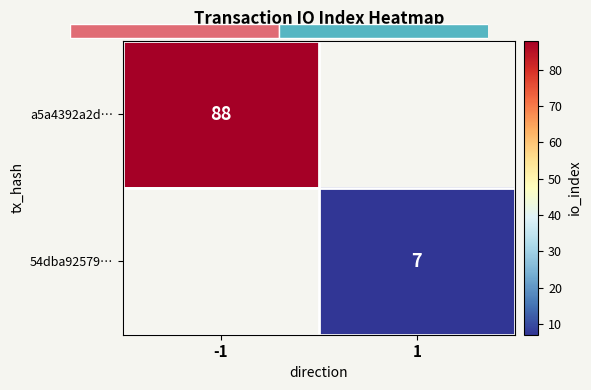

The value of a5a4392a2d… at -1 is 88. True or false?

True